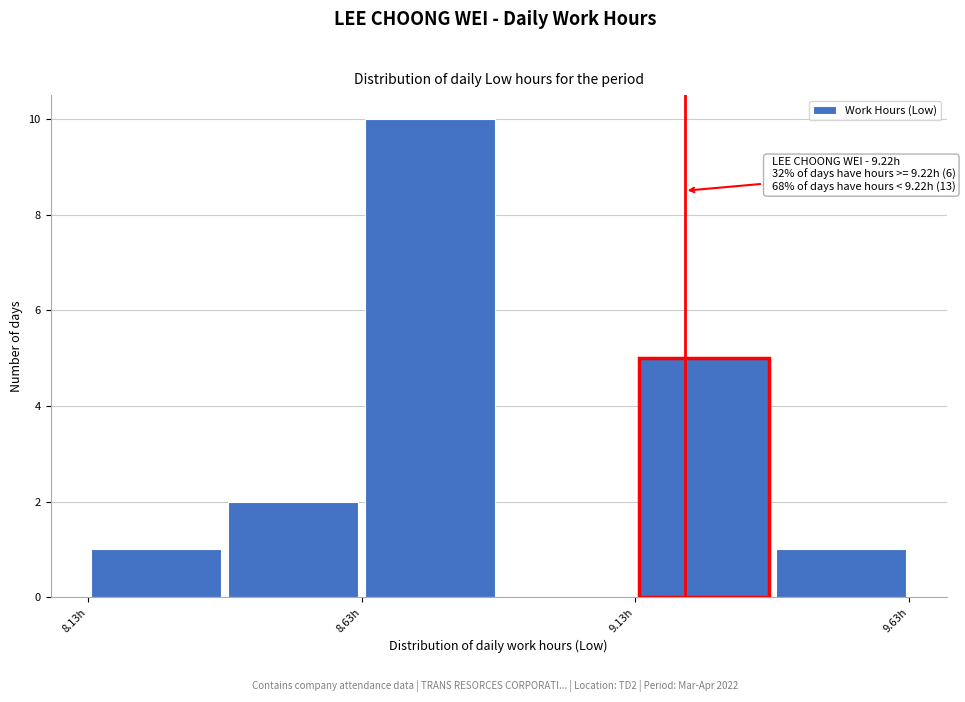

Which range on the x-axis has the tallest bar?

8.63 to 8.88